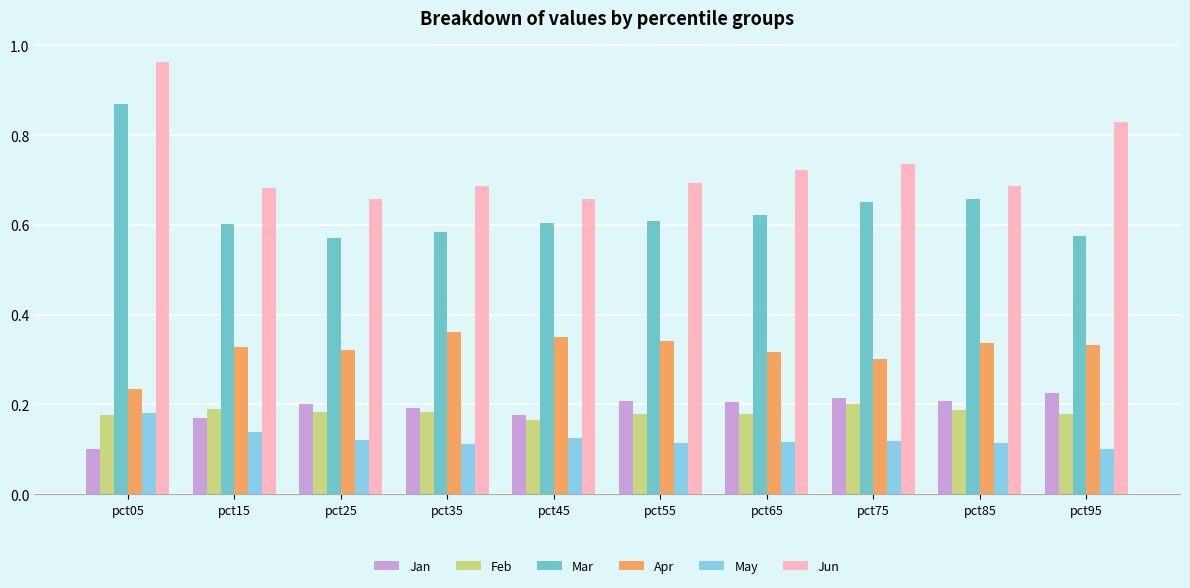

Which category has the lowest value in the Jan series?

pct05